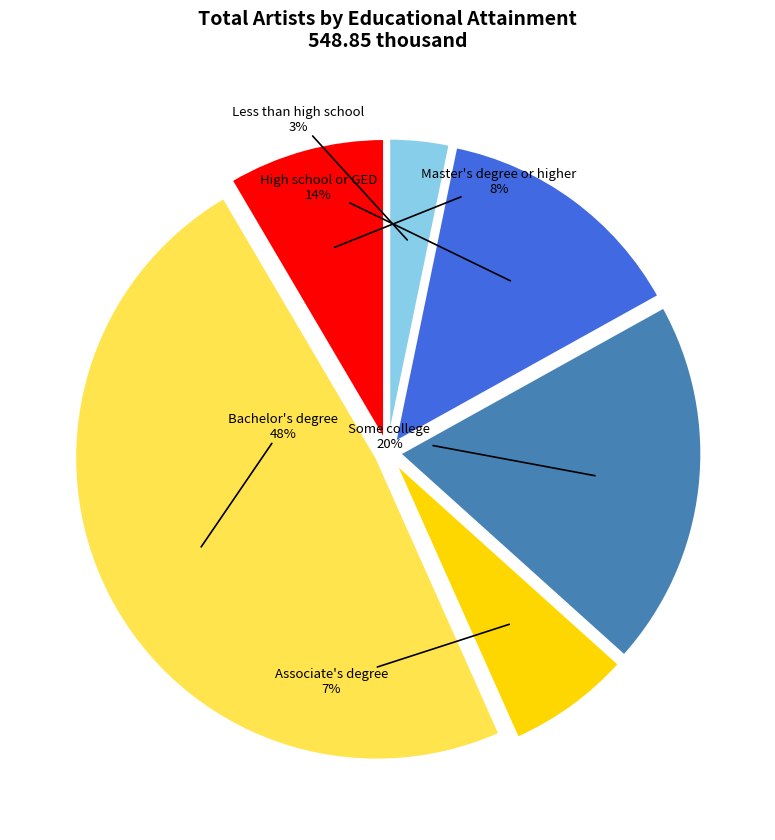

The Some college slice represents 20% of the pie. True or false?

True